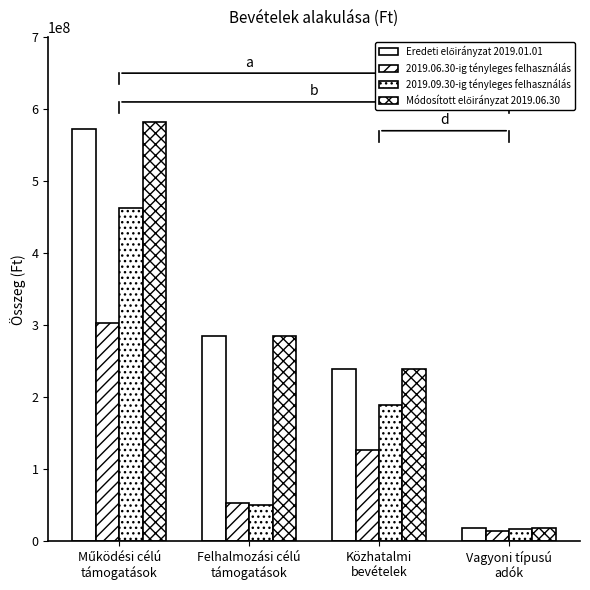

Reading left to right, what are all the values shown in this chart?

Eredeti előirányzat 2019.01.01: 572340889	285600000	238500000	18000000
2019.06.30-ig tényleges felhasználás: 303198626	52664113	126487519	13495253
2019.09.30-ig tényleges felhasználás: 462396099	50464113	188691308	16959898
Módosított előirányzat 2019.06.30: 581856889	285600000	238500000	18000000